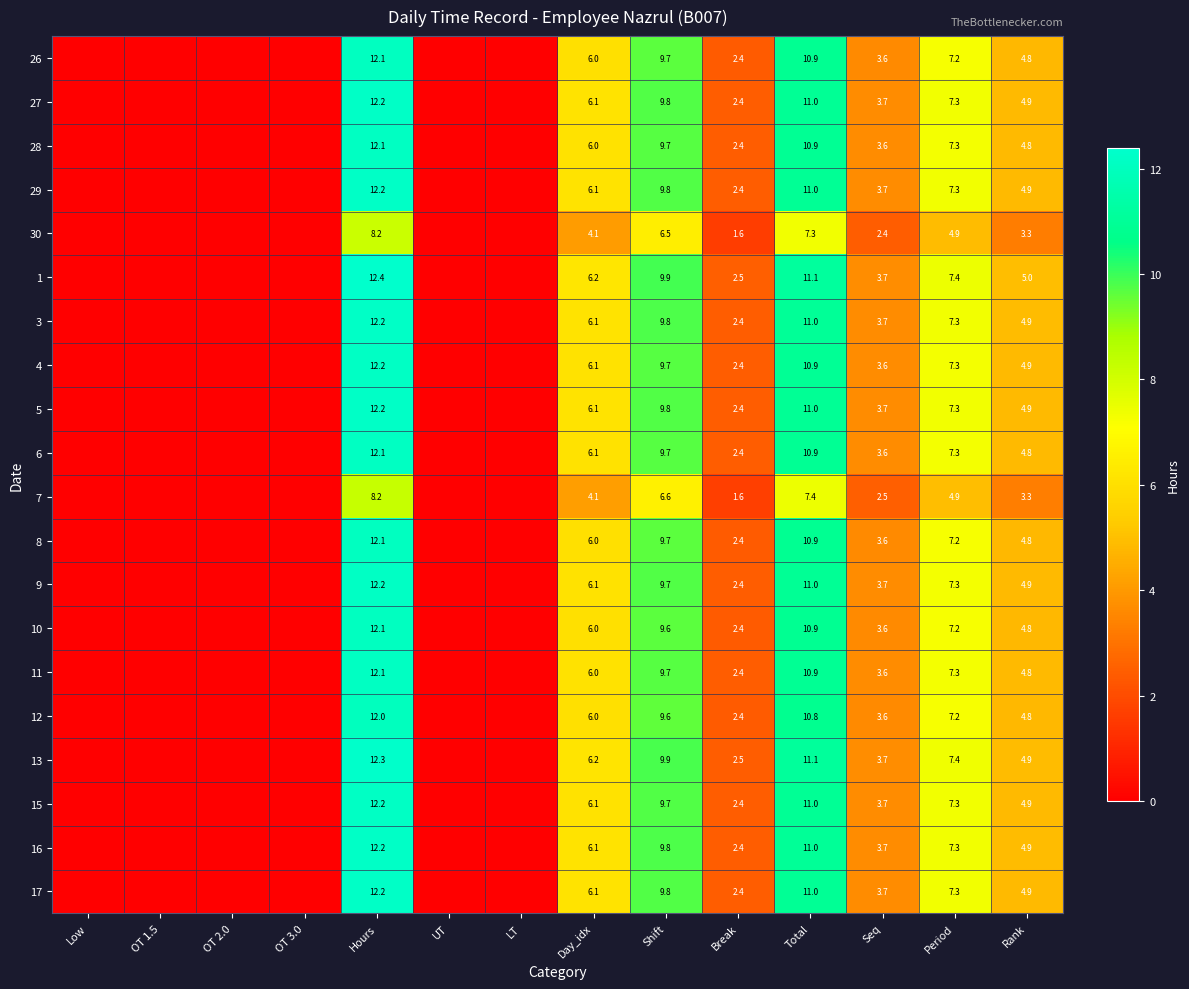

At how many categories does at least one series exceed 6?

5